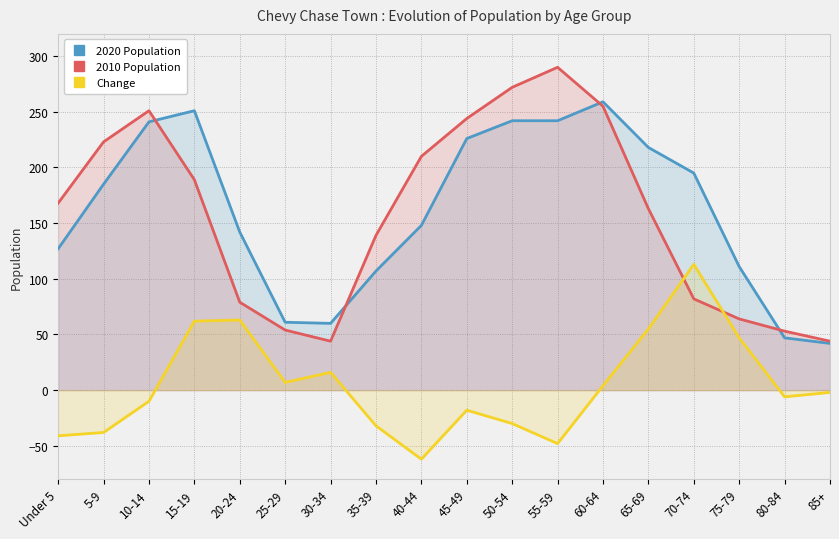

Reading left to right, what are all the values shown in this chart?

2020 Population: 127	185	241	251	142	61	60	107	148	226	242	242	259	218	195	111	47	42
2010 Population: 168	223	251	189	79	54	44	139	210	244	272	290	255	163	82	64	53	44
Change: -41	-38	-10	62	63	7	16	-32	-62	-18	-30	-48	4	55	113	47	-6	-2